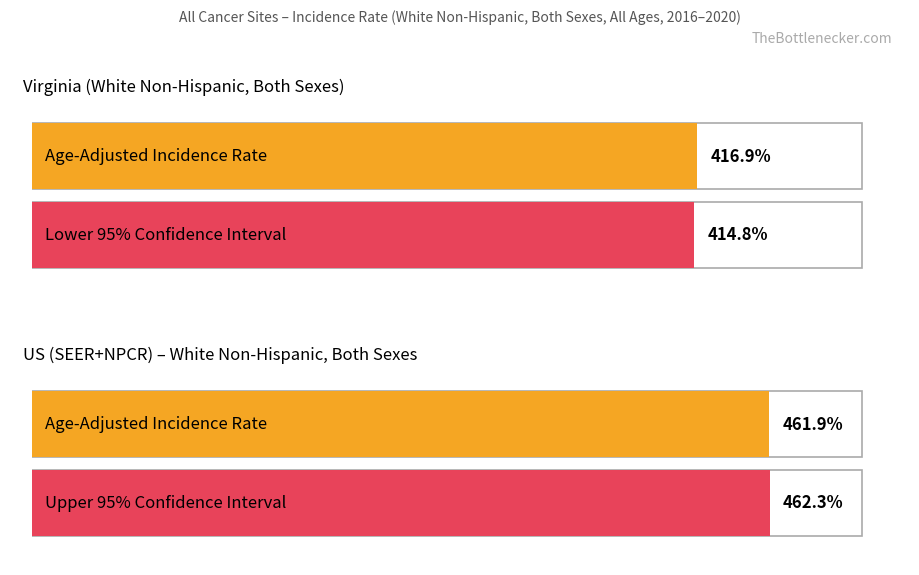

Which category has the lowest value across all series?

Virginia